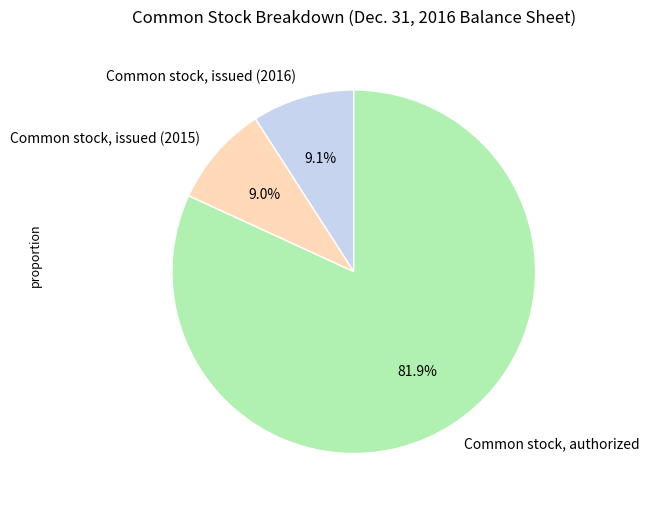

What is the largest slice in the pie chart?

Common stock, authorized